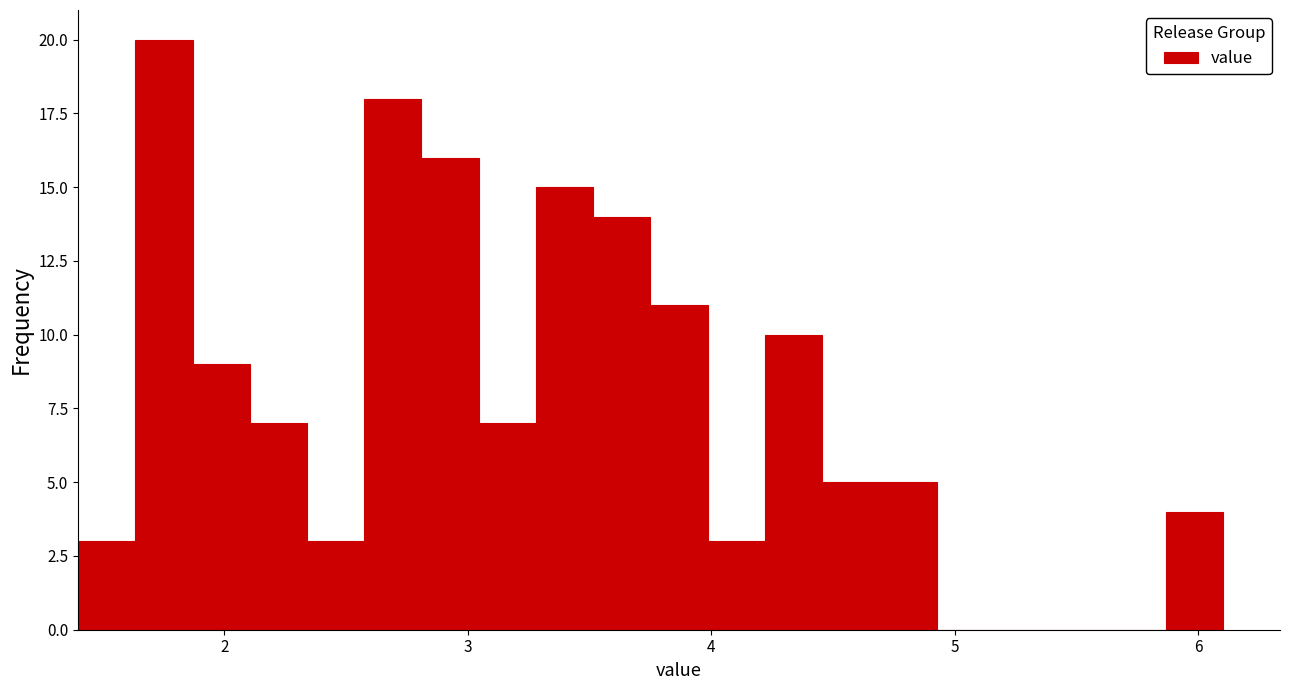

Read against the x-axis, roughly where is the centre of the tallest bar?

1.8